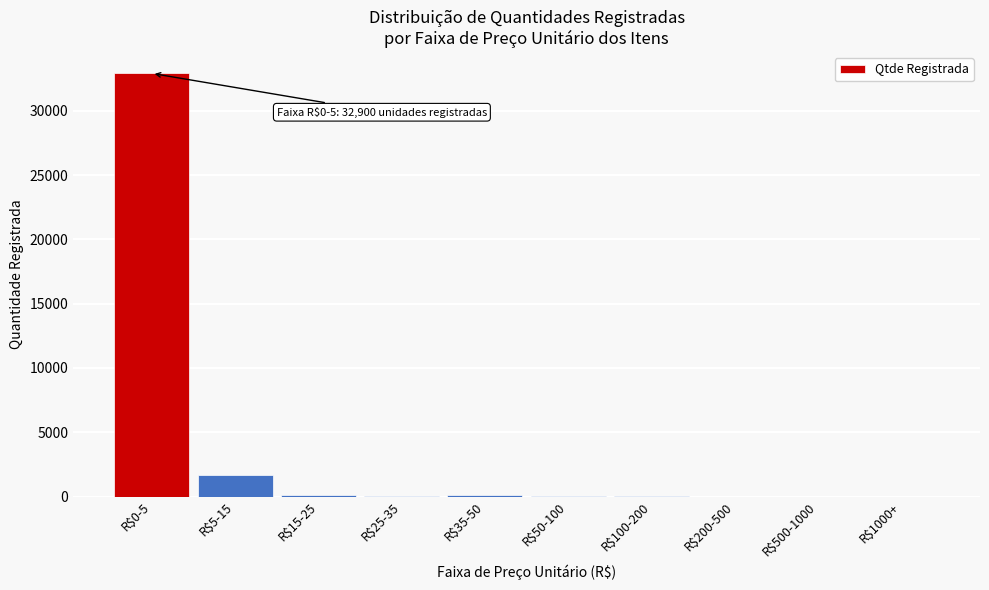

Which category has the highest value across all series?

R$0-5